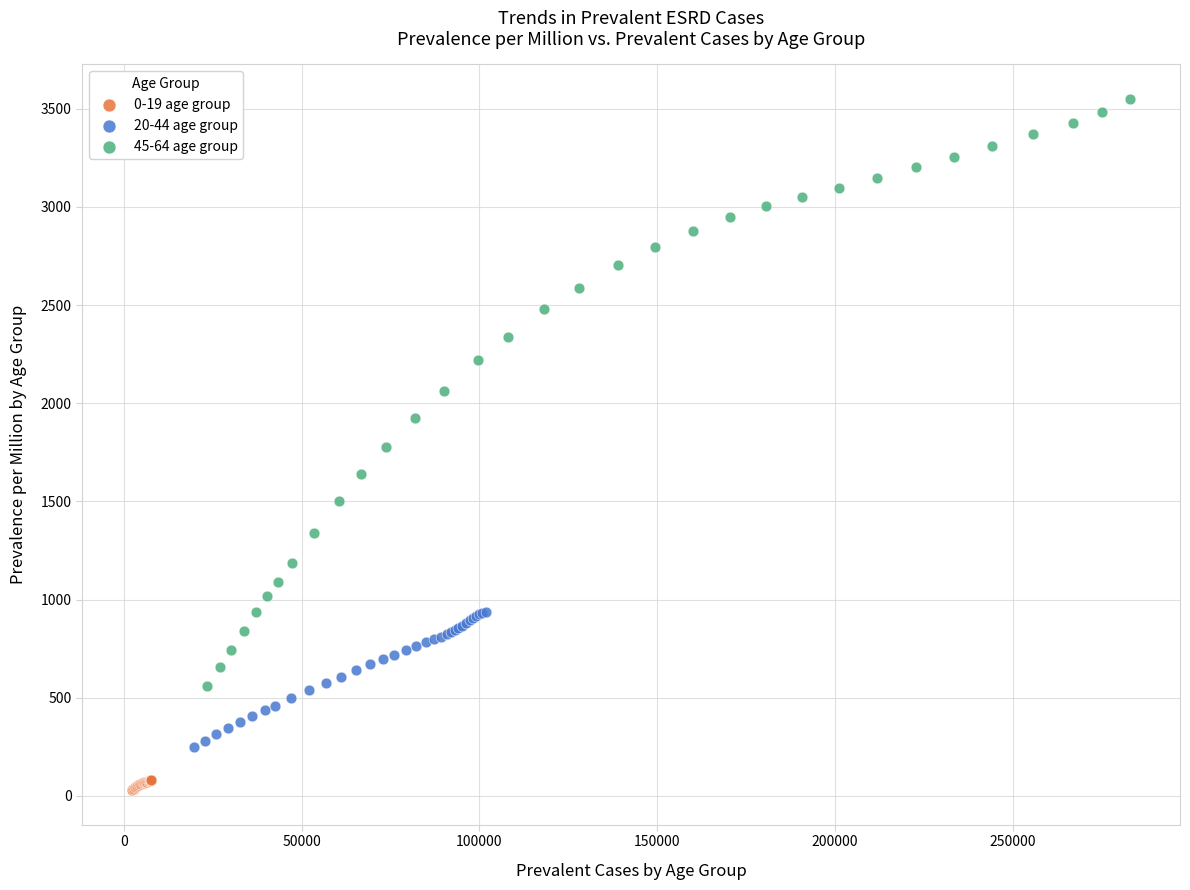

Which series reaches the maximum Y coordinate?

45-64 age group